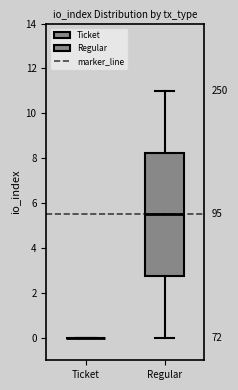

Reading left to right, read every box against the y-axis: the position of its median line, the range the box covers, and the ends of its whiskers. The values are not printed on the chart, so give them approximately, as read against the axis.

Ticket: box collapsed to a line at 0.0, whiskers 0.0 to 0.0
Regular: median 5.6, box 2.8 to 8.2, whiskers 0.0 to 11.0